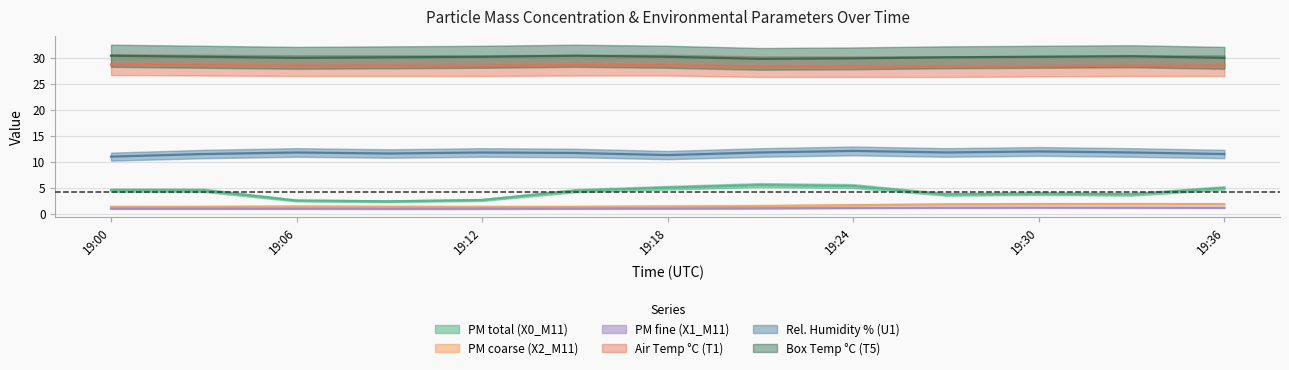

Read the U1_M11 value at 2023-10-03 19:21:00.

11.8